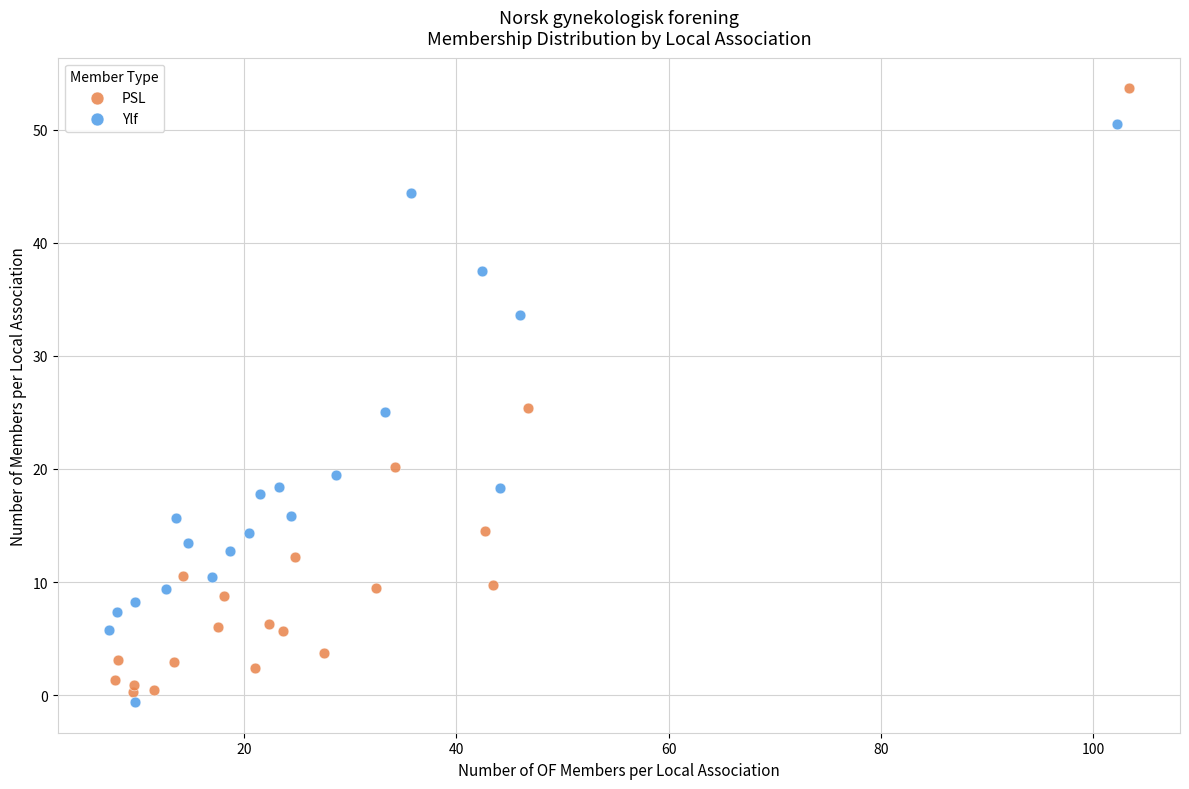

Which series contains the lowest Y value?

Ylf